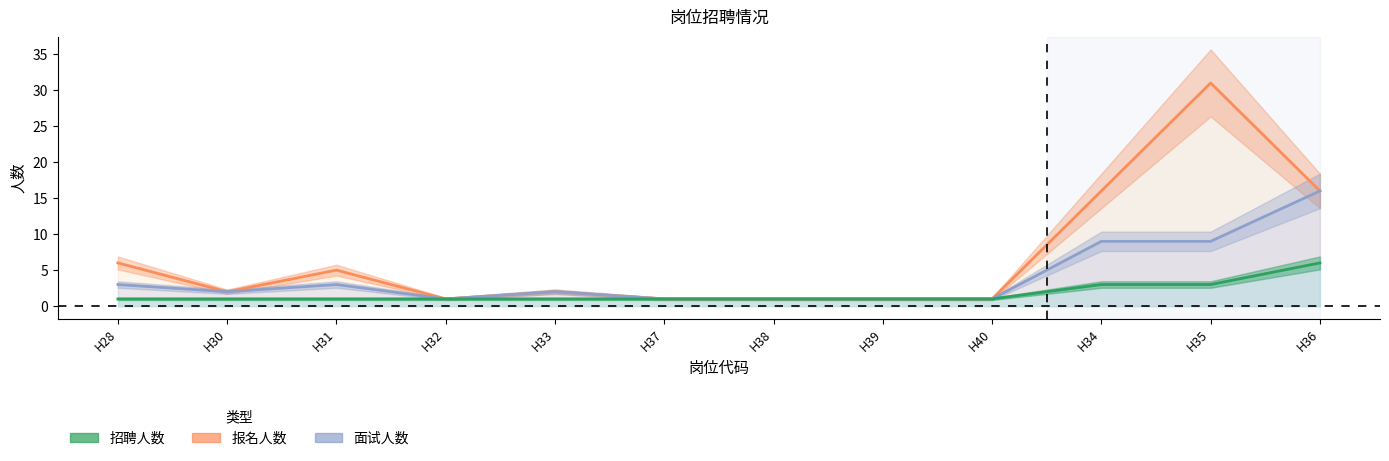

What is the label of the 11th point from the right?

H30